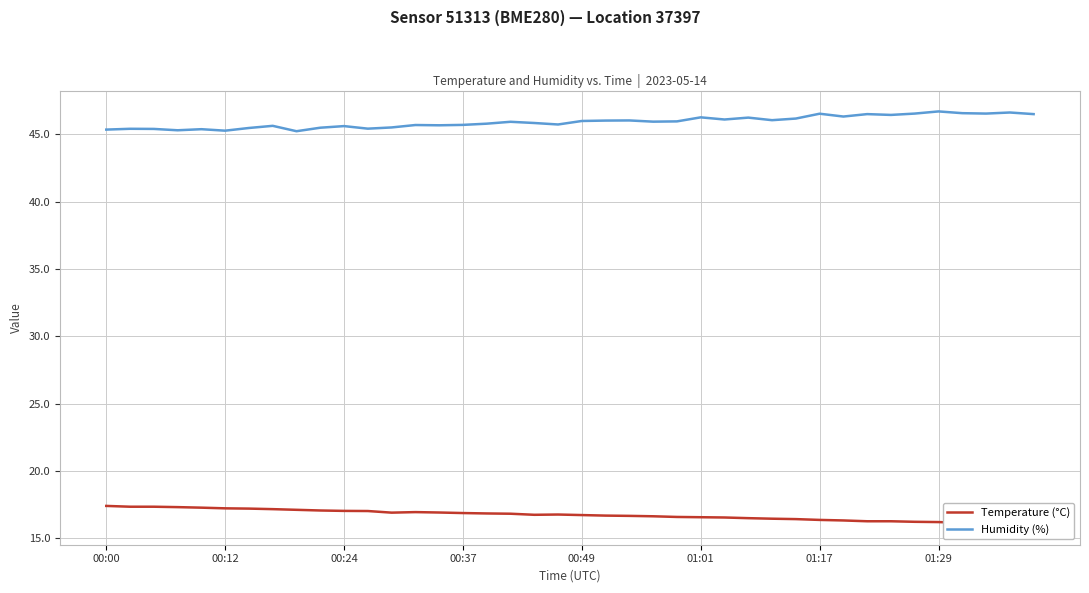

What are all the series names shown in the legend?

Temperature (°C), Humidity (%)